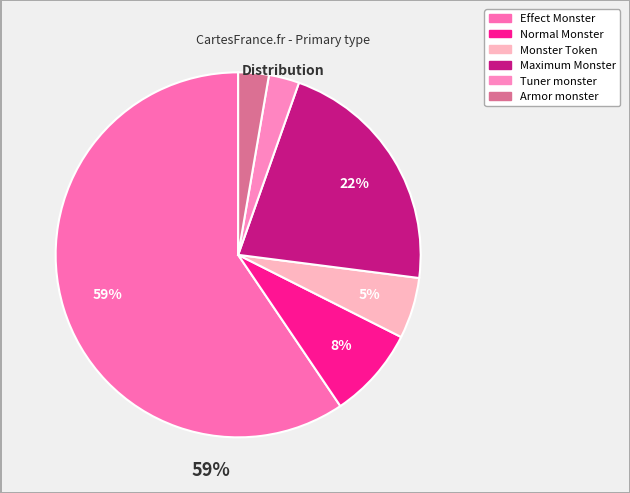

Between Tuner monster and Normal Monster, which is larger?

Normal Monster